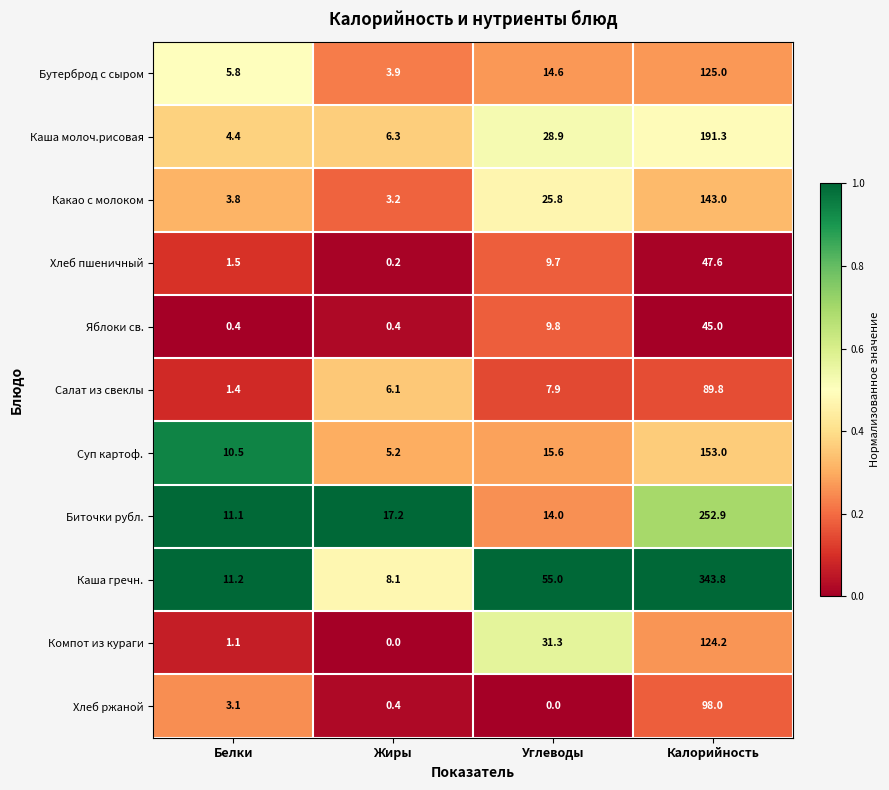

Which series has the widest spread of values?

Каша гречн.